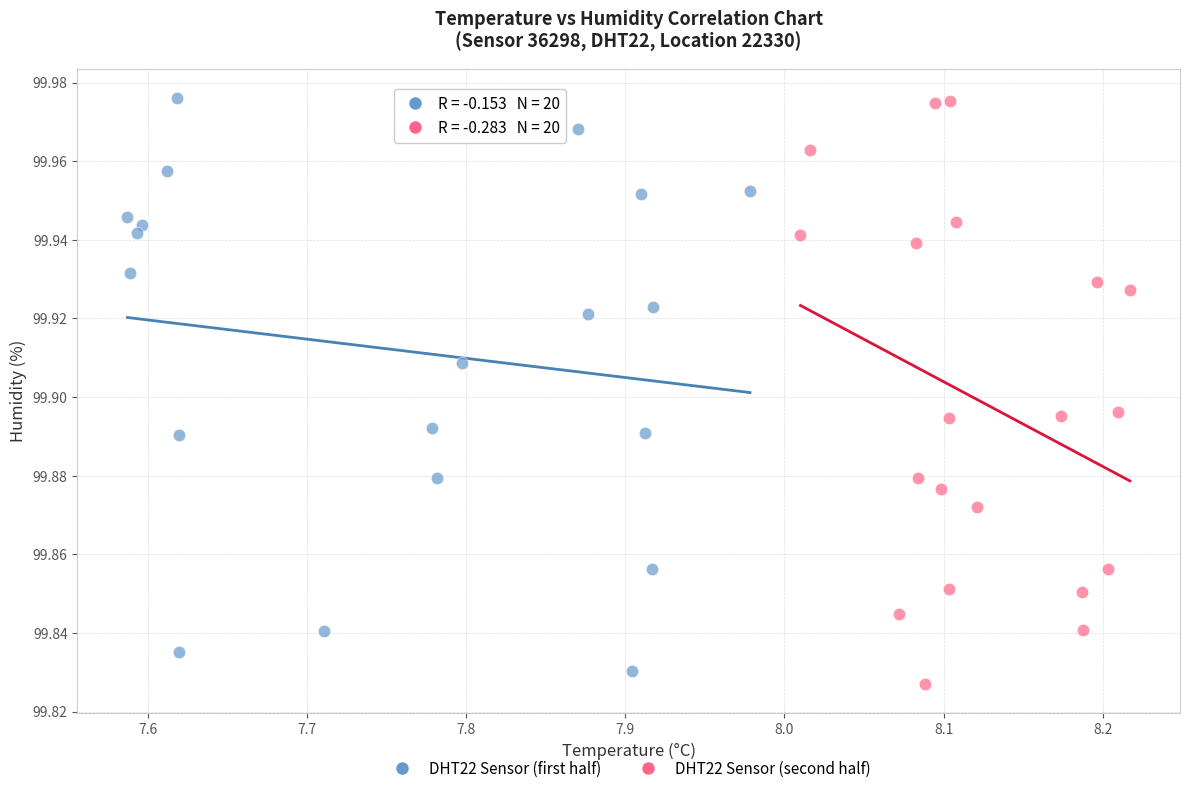

What are all the series names shown in the legend?

DHT22 Sensor (first half), DHT22 Sensor (second half)